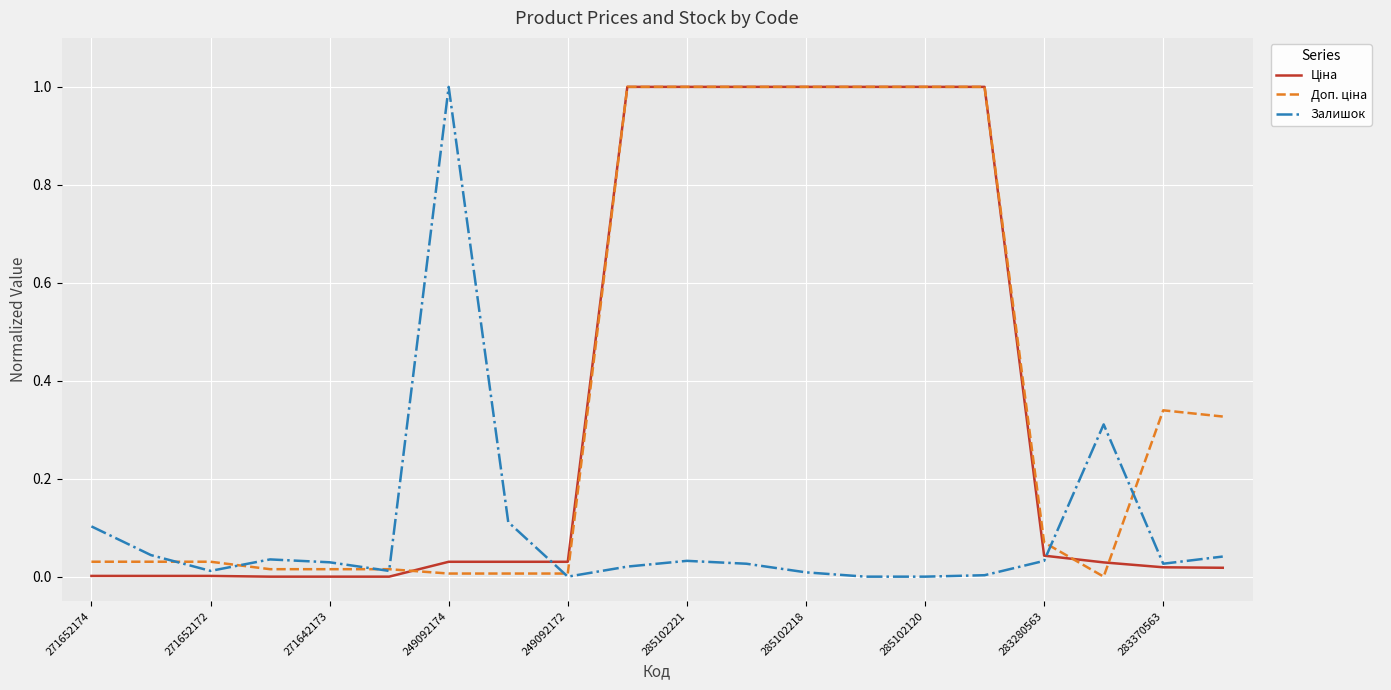

Which category has the highest value in the Залишок series?

249092174